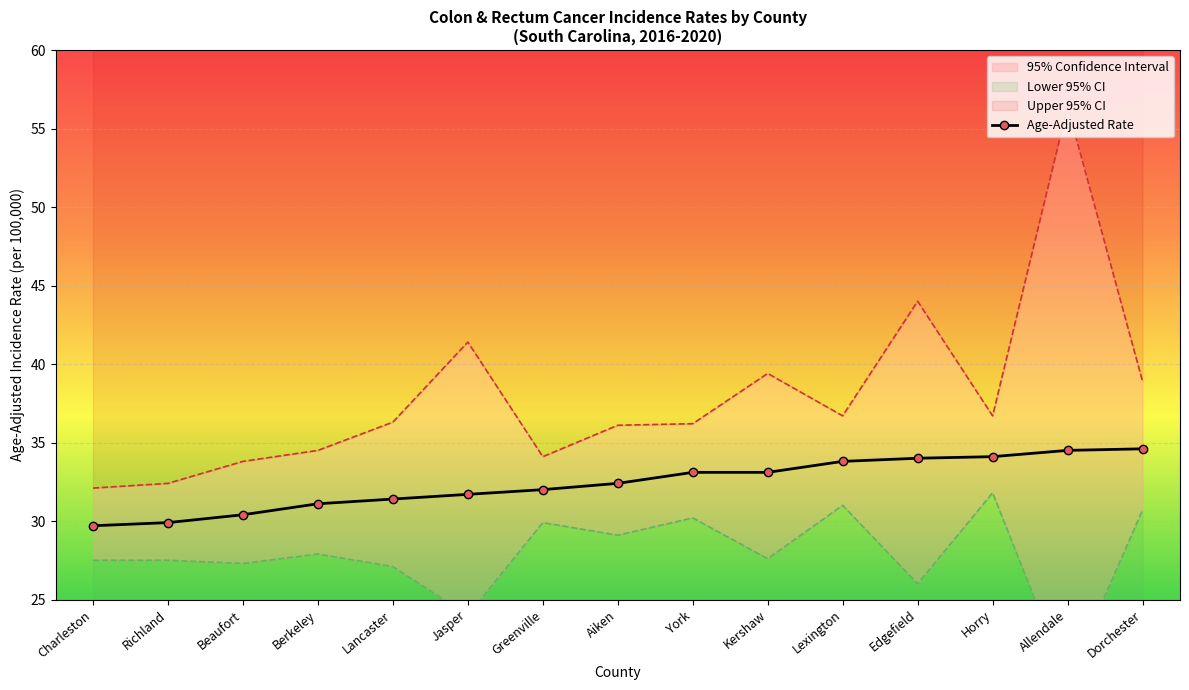

What is the value of the 5th point from the left?

31.4